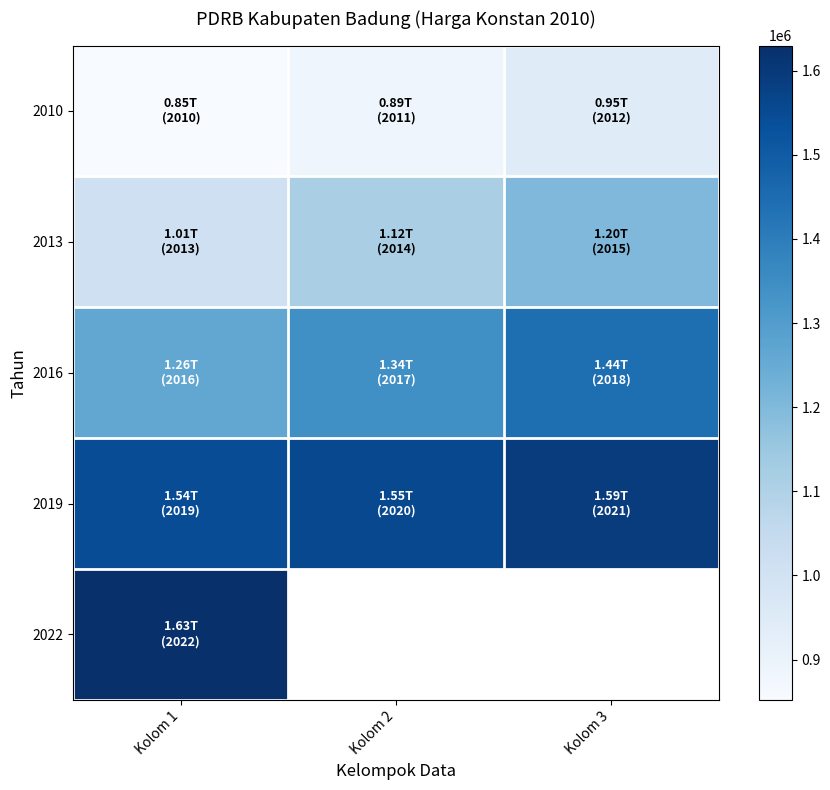

What is the difference between the highest and lowest values at Kolom 3?

645105.6